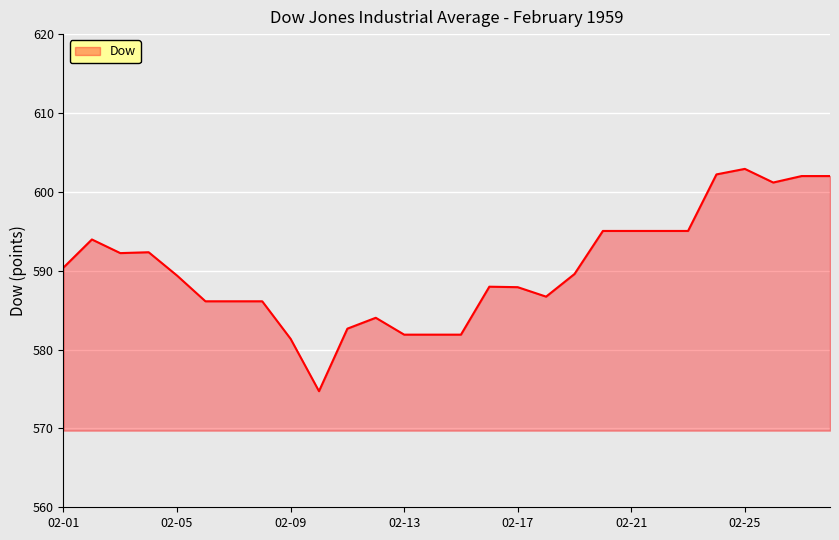

What is the maximum value shown in the chart?

602.9